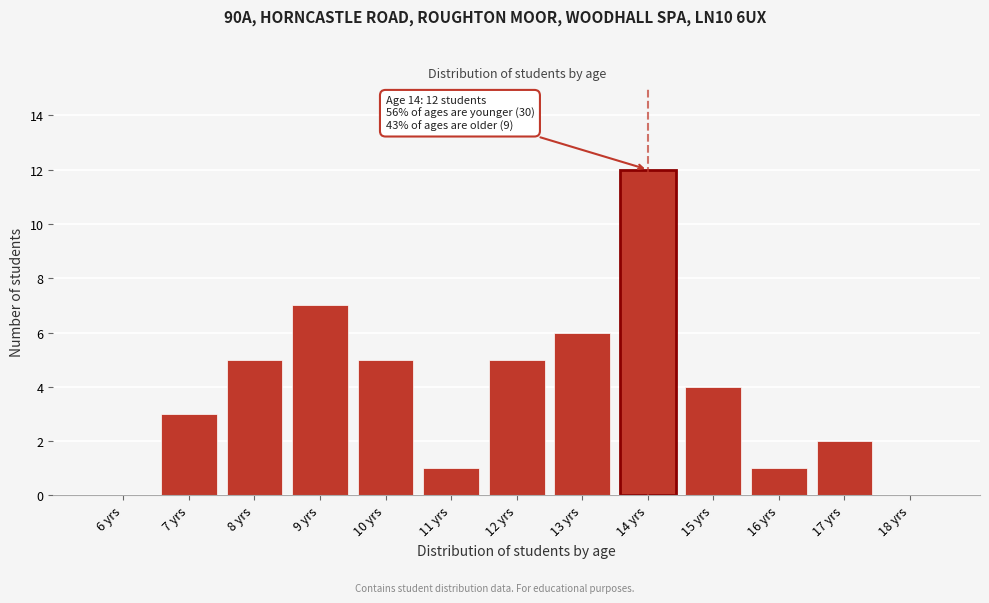

Reading left to right, list all the values displayed in this chart.

6 yrs=0	7 yrs=3	8 yrs=5	9 yrs=7	10 yrs=5	11 yrs=1	12 yrs=5	13 yrs=6	14 yrs=12	15 yrs=4	16 yrs=1	17 yrs=2	18 yrs=0